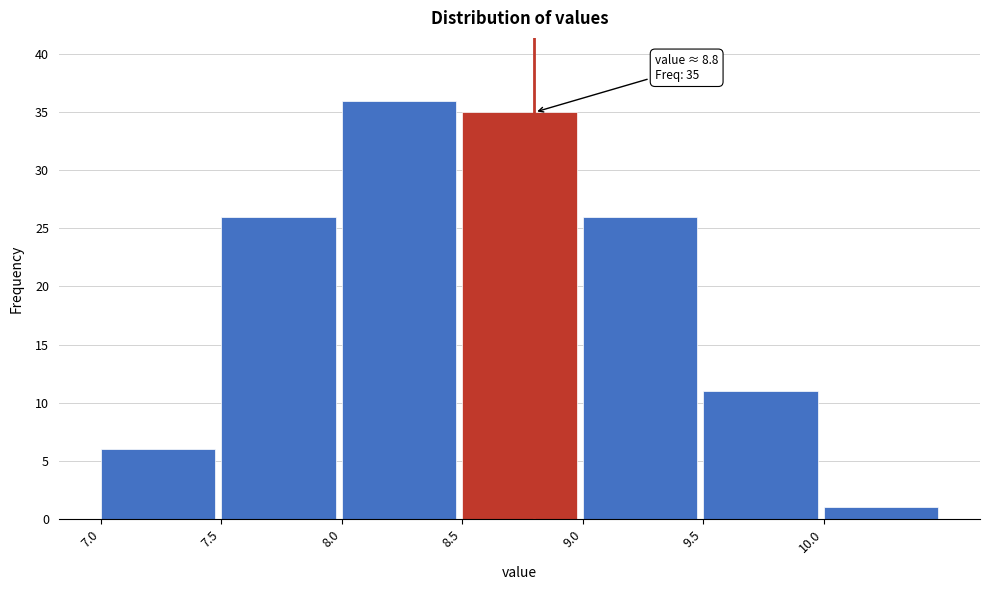

Which range on the x-axis has the tallest bar?

8.0 to 8.5